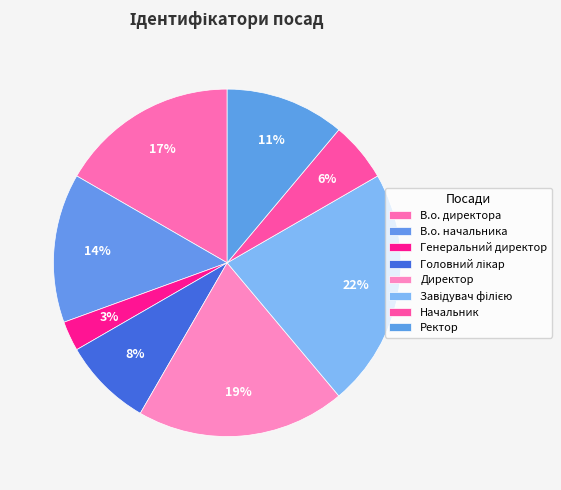

Which category has the smallest portion of the pie?

Генеральний директор